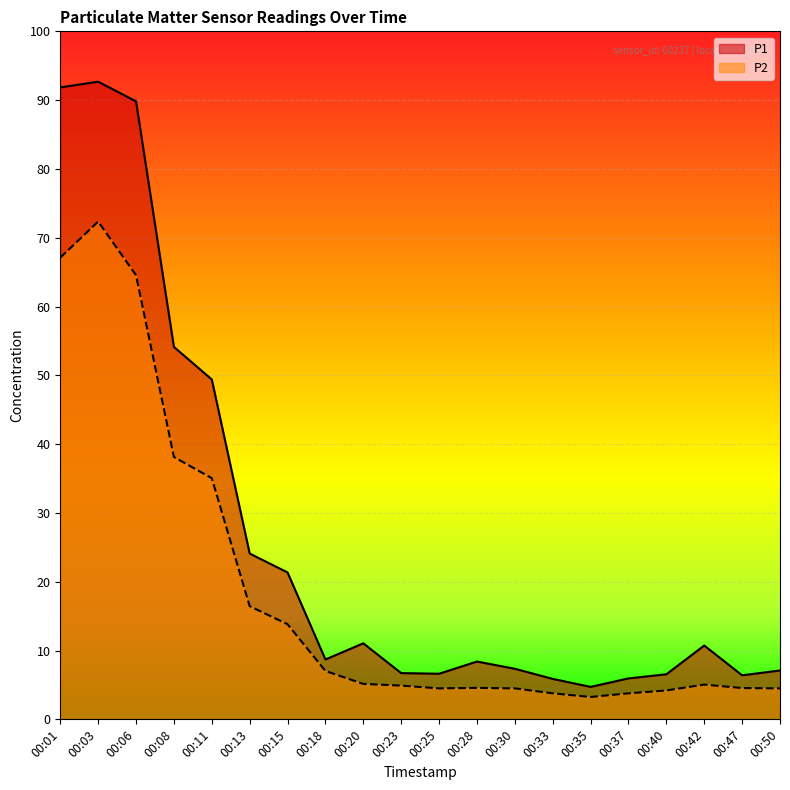

What is the average value of the P1 series?

26.0